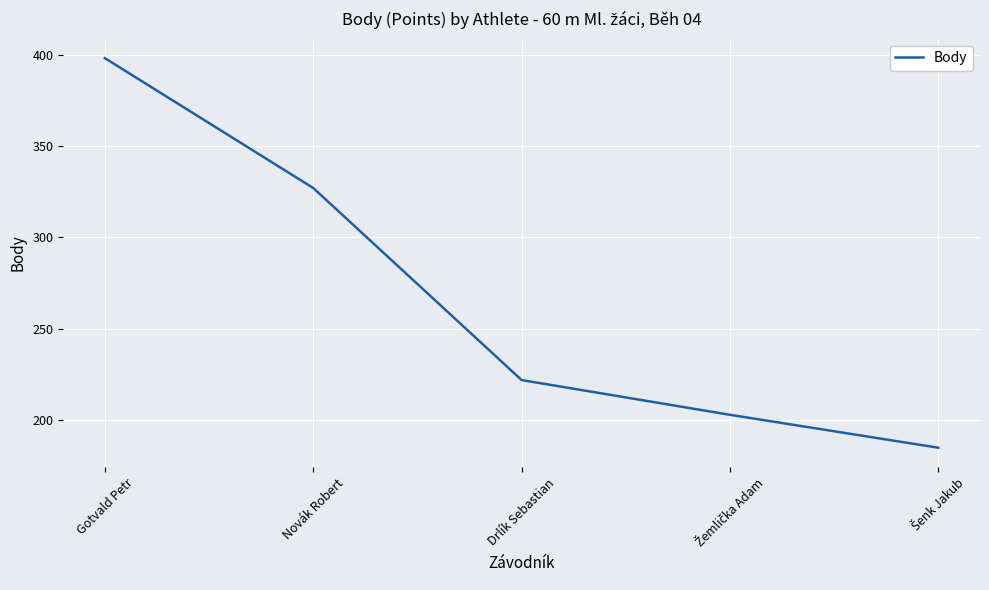

Count the number of categories in the chart.

5